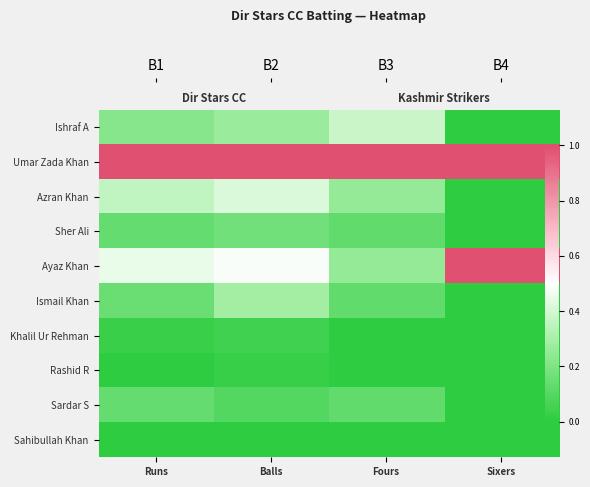

True or false: Umar Zada Khan has a value of 1.0 at Sixers.

True